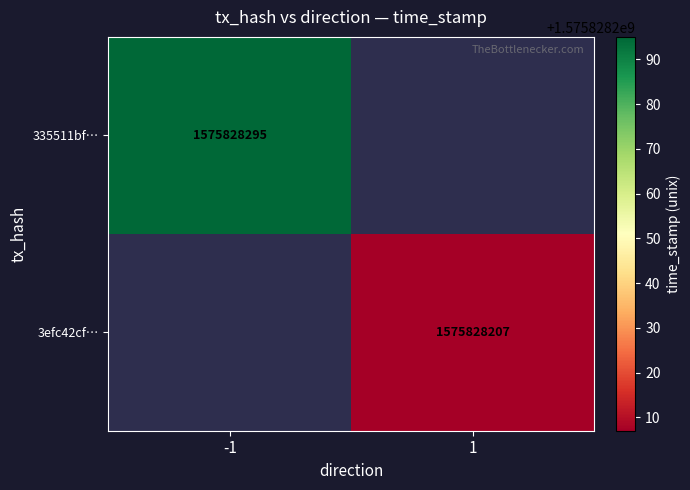

Reading right to left, transcribe all the data shown in this chart.

335511bfecbb7b5077a86b4f1e0794e46caa70f: 1575828295	-1
3efc42cfdfc2428fe37ef35063547ea7d8ef78d: 1575828207	1